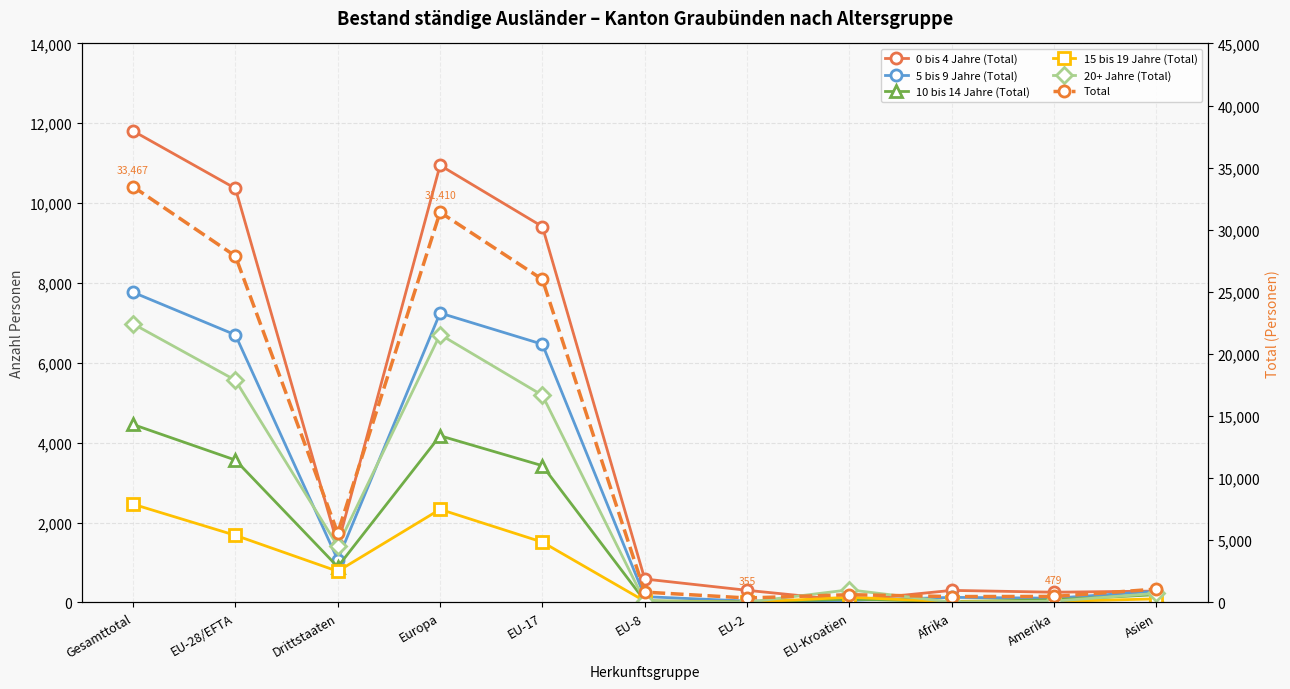

Which series has the widest spread of values?

Total